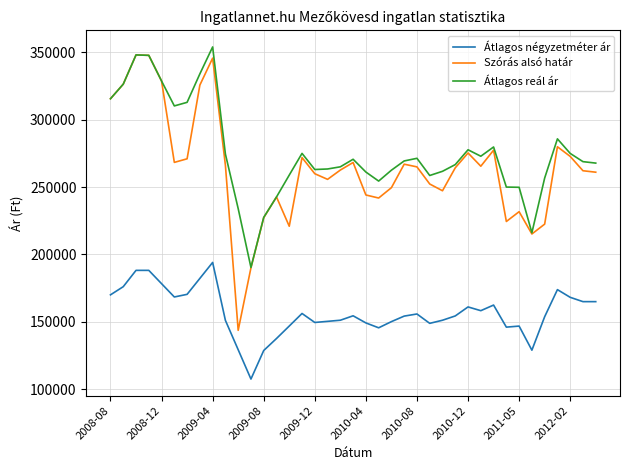

List the series in order of their peak value, lowest first.

Átlagos négyzetméter ár, Szórás alsó határ, Átlagos reál ár